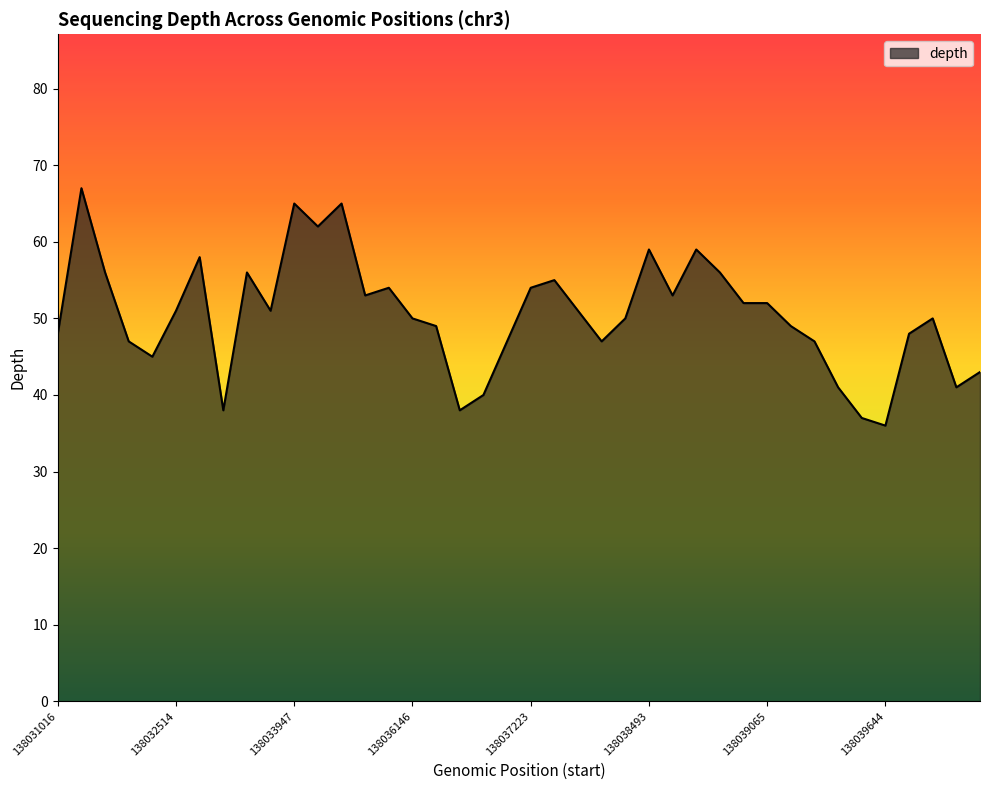

What is the difference between the maximum and minimum values?

31